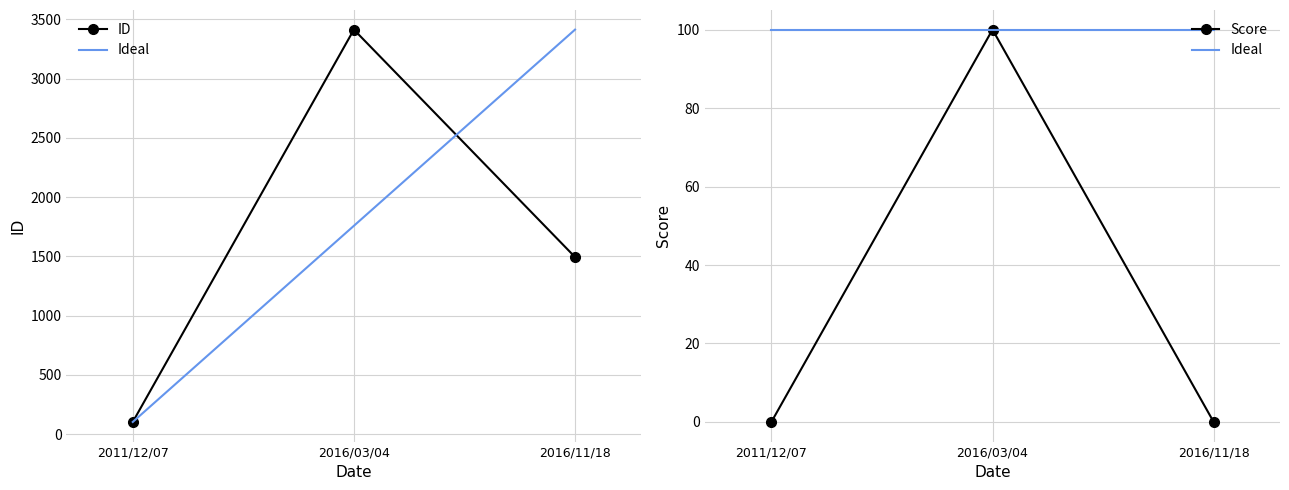

What is the approximate value of ID at 2011/12/07, to the nearest 50?

100